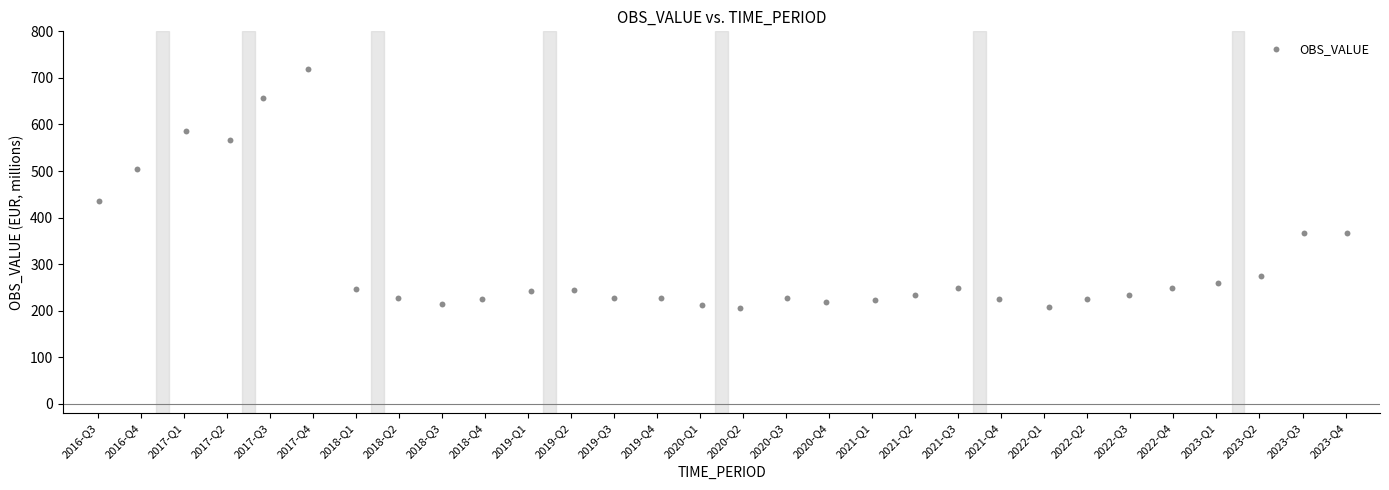

What is the range of X values (max minus min)?

29.0